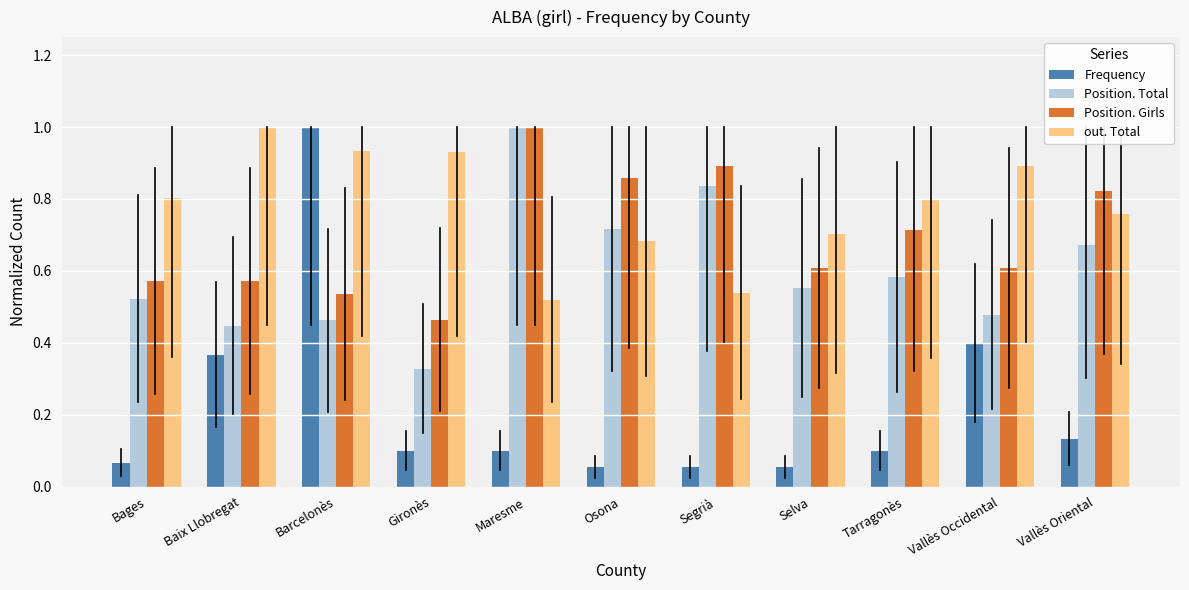

At which label does Position. Total reach its peak?

Maresme